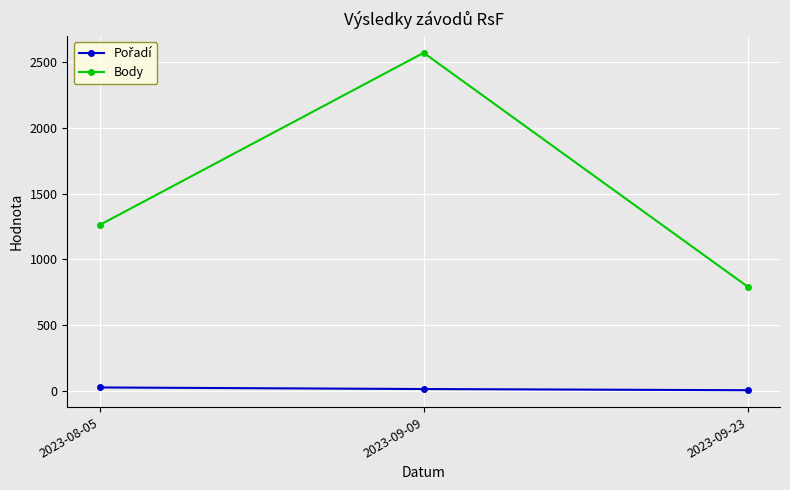

What is the greatest value displayed?

2571